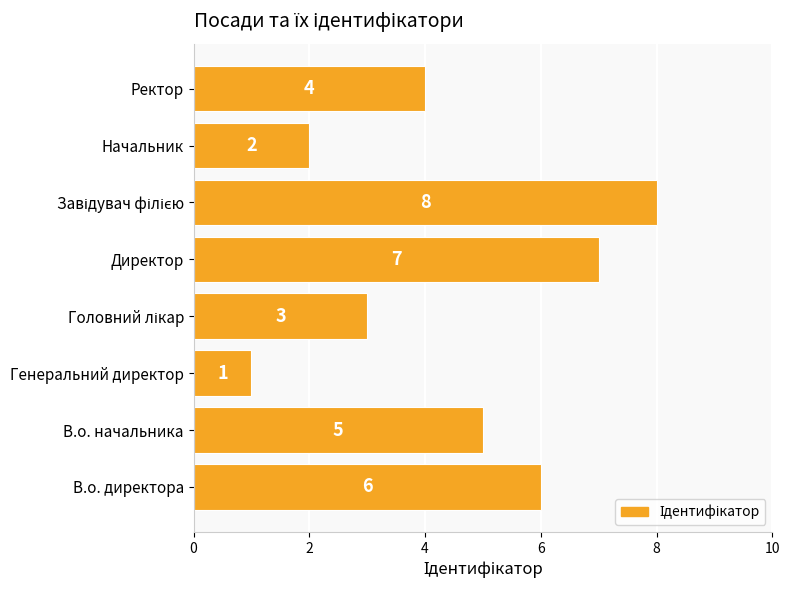

What is the difference between the maximum and minimum values?

7